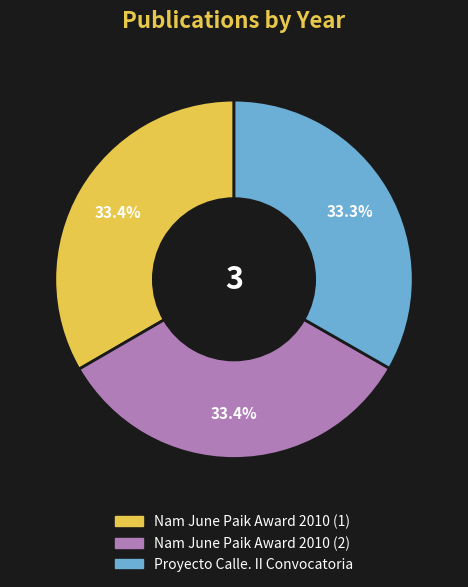

What percentage do Nam June Paik Award 2010 (1) and Nam June Paik Award 2010 (2) together represent?

66.7%